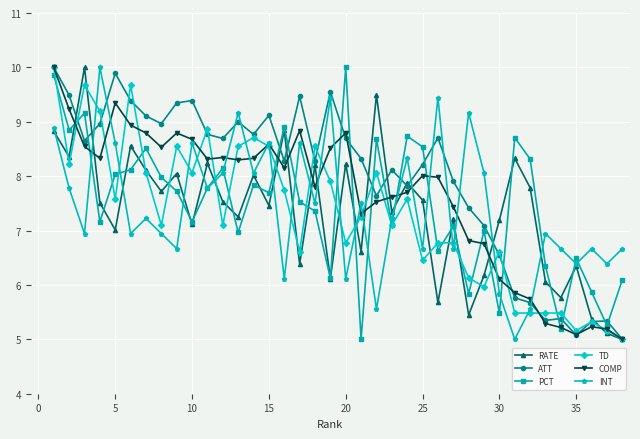

What are all the series names shown in the legend?

RATE, ATT, PCT, TD, COMP, INT